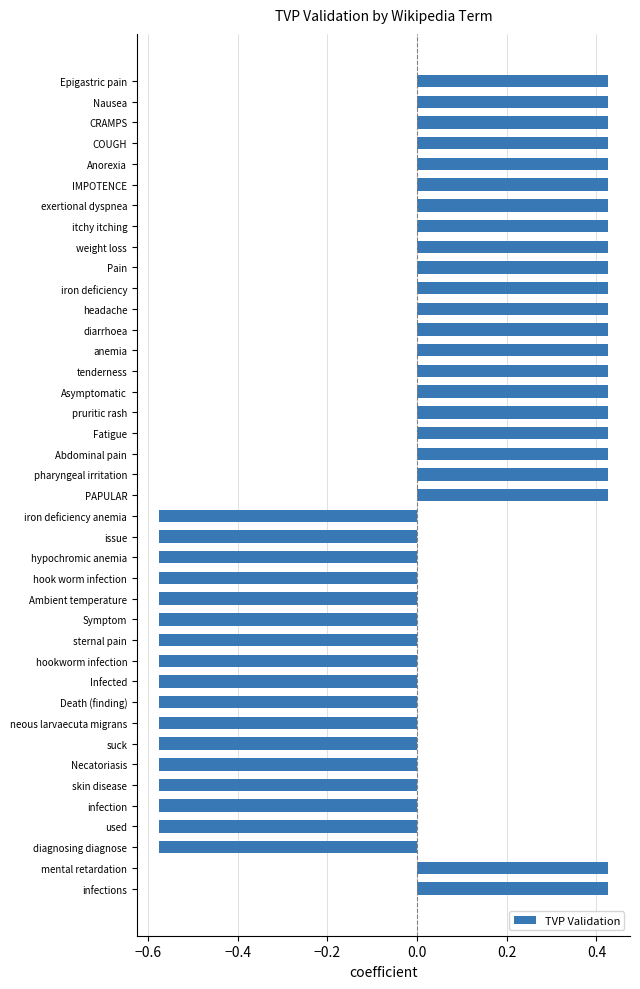

True or false: the data shows -0.9 at Infected.

False